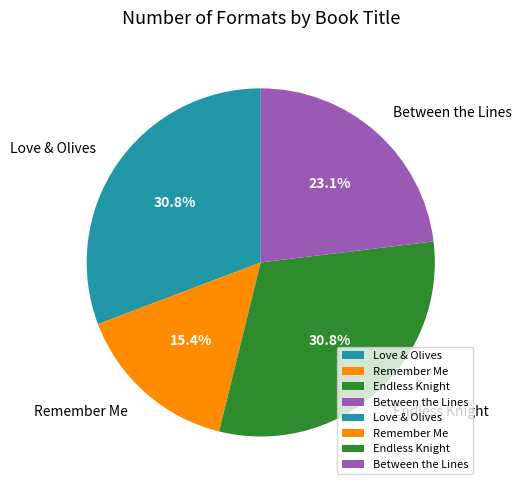

What percentage do Endless Knight and Love & Olives together represent?

61.5%